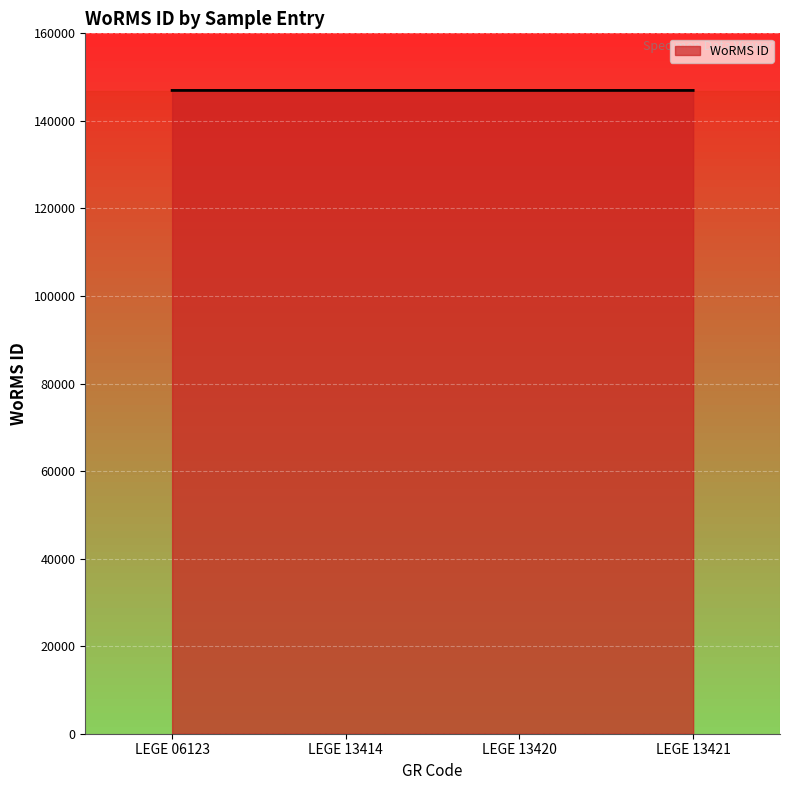

Is it true that the value at LEGE 13414 is 60829?

False